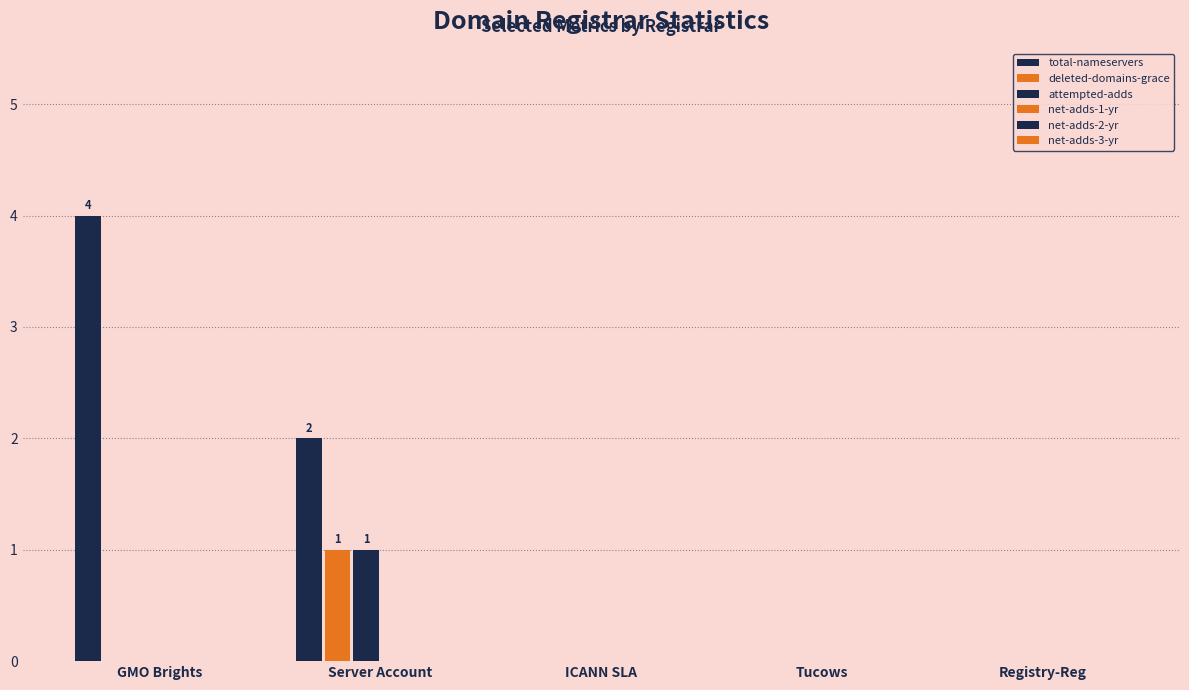

What is the maximum value for deleted-domains-grace?

1